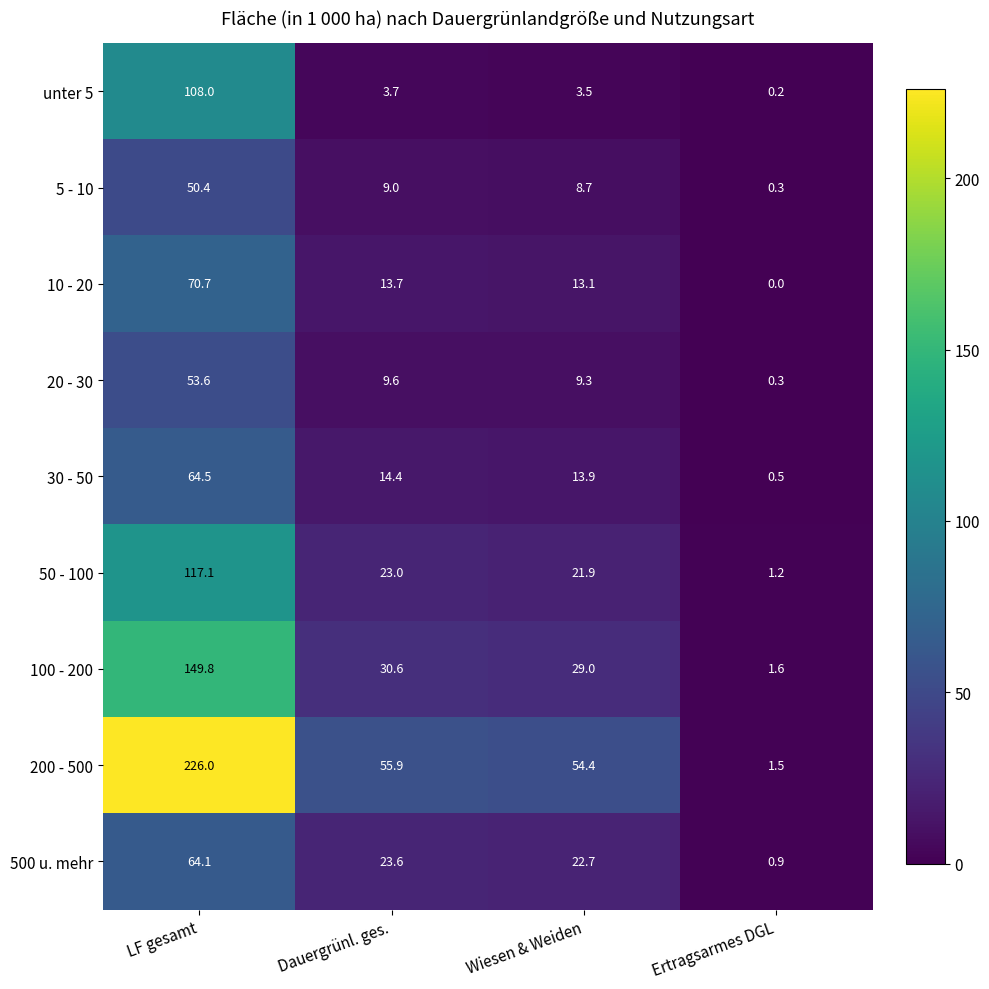

What is the difference between the maximum and minimum values in the 30 - 50 series?

64.0